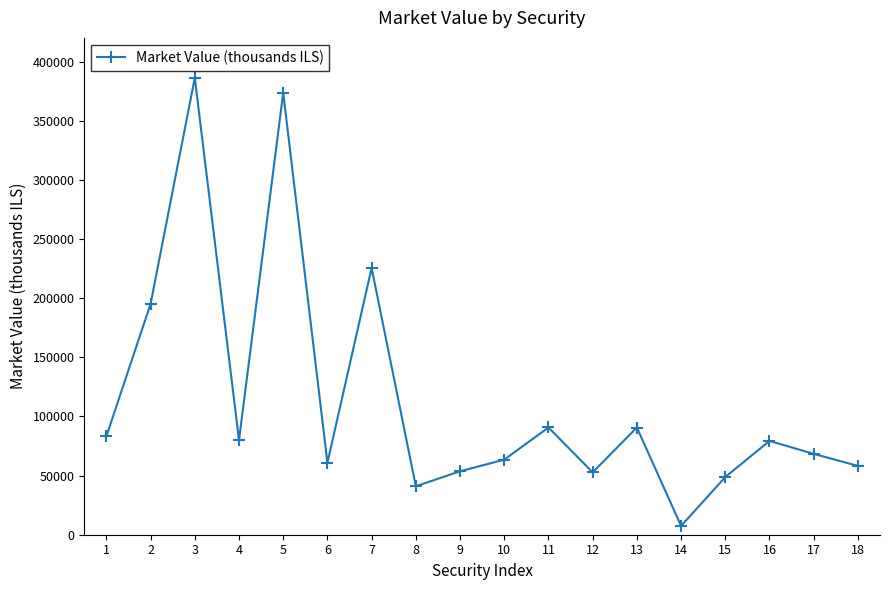

At which category does the chart reach its peak across all series?

3